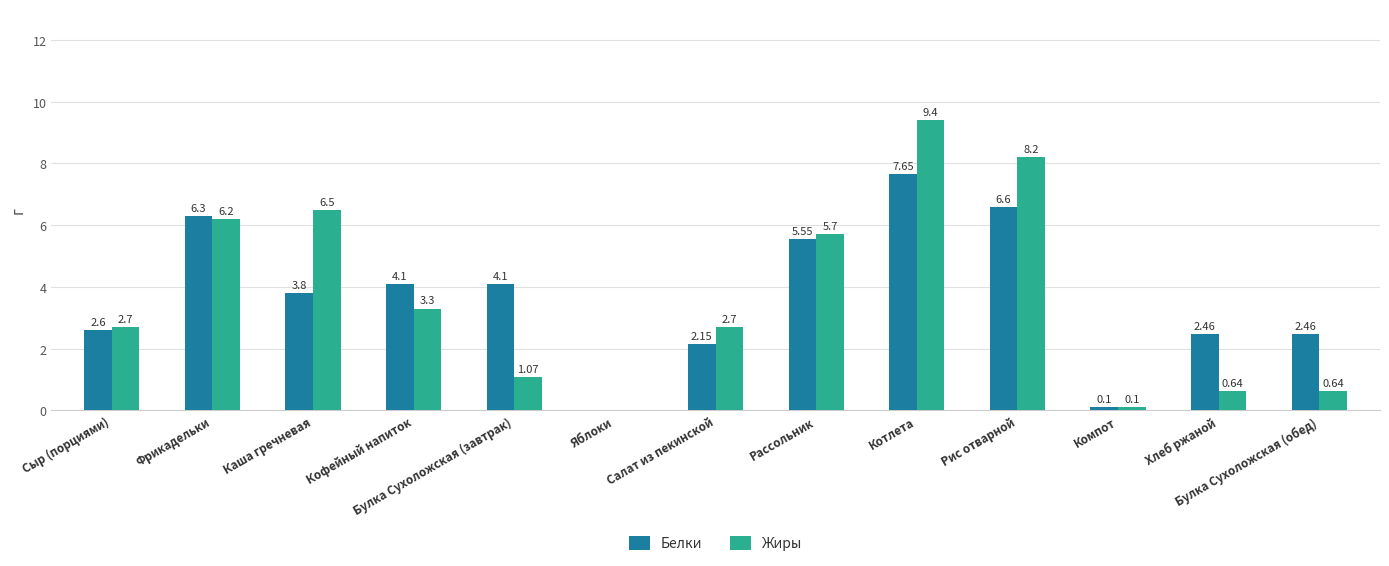

Is the value of Жиры at Рис отварной greater than the value of Белки at Компот?

Yes